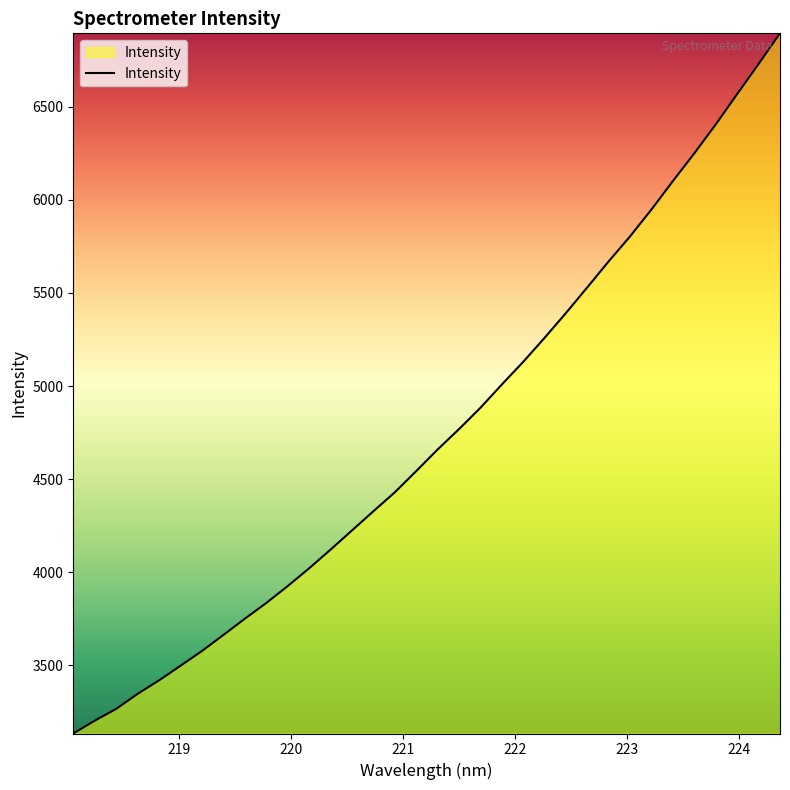

What is the maximum value shown in the chart?

6894.1